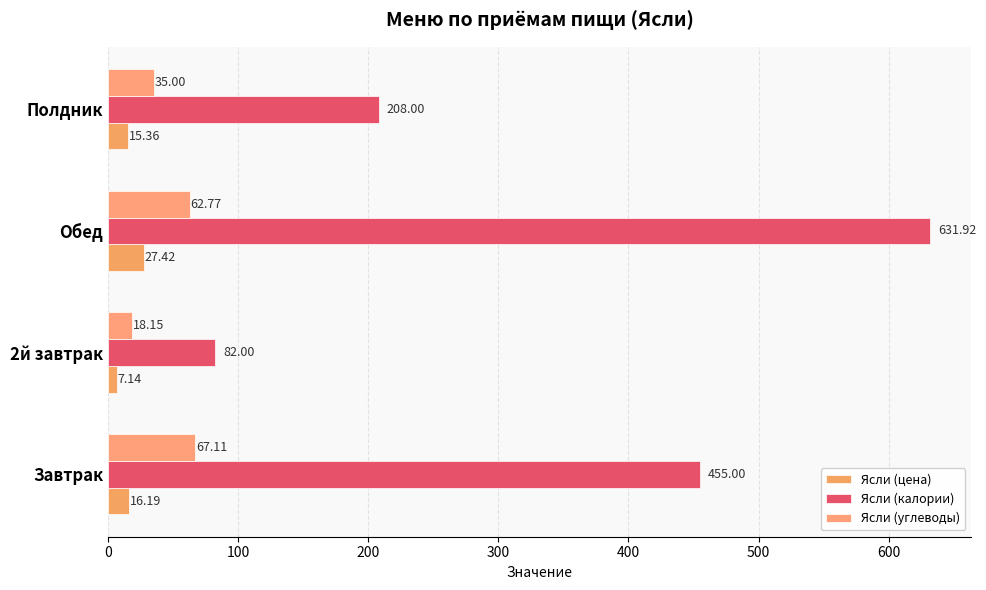

What is the average value of the Ясли (калории) series?

344.2